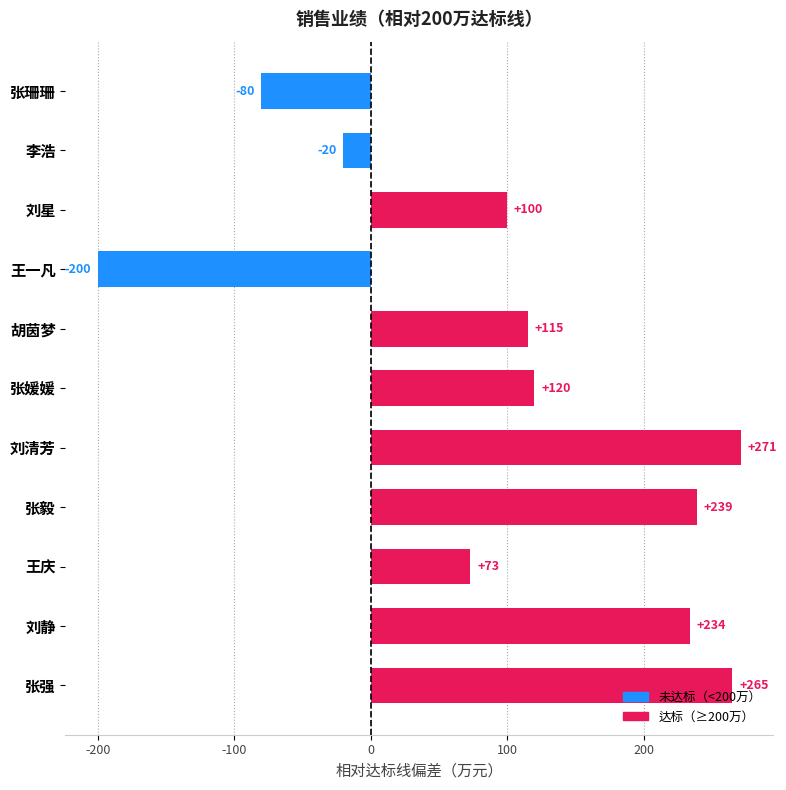

Reading top to bottom, list all the values displayed in this chart.

张珊珊=-80	李浩=-20	刘星=100	王一凡=-200	胡茵梦=115	张媛媛=120	刘清芳=271	张毅=239	王庆=73	刘静=234	张强=265